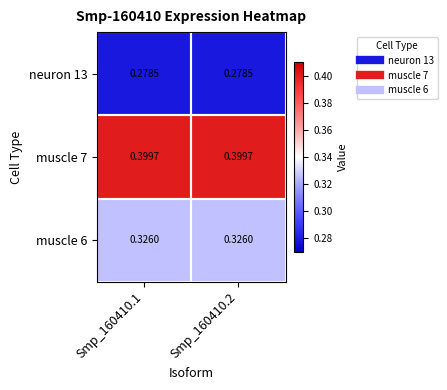

Rank the series by their maximum value, from lowest to highest.

neuron 13, muscle 6, muscle 7